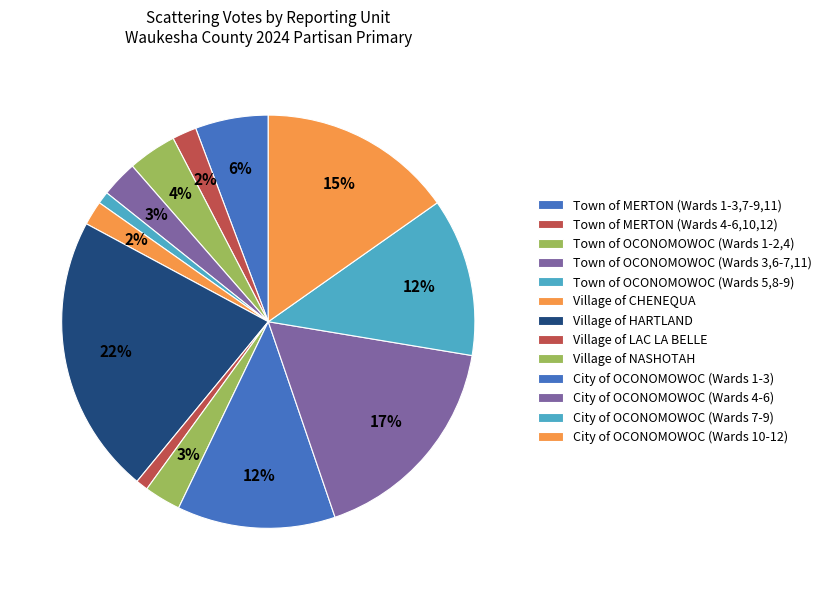

To the nearest percent, what percentage of the pie is Town of OCONOMOWOC (Wards 1-2,4)?

4%